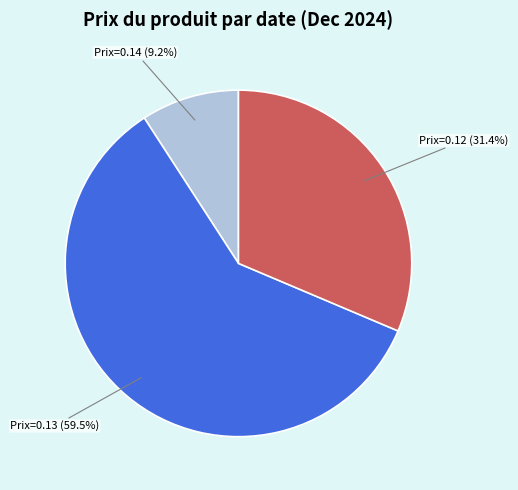

Which category has the smallest portion of the pie?

Prix=0.14